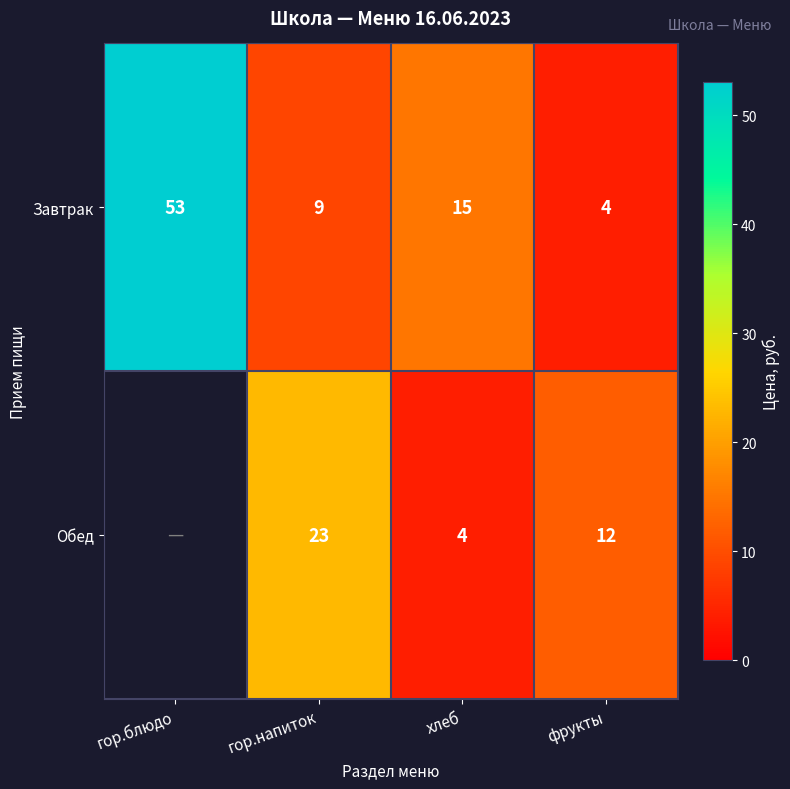

True or false: Обед has a value of 2.3 at хлеб.

False